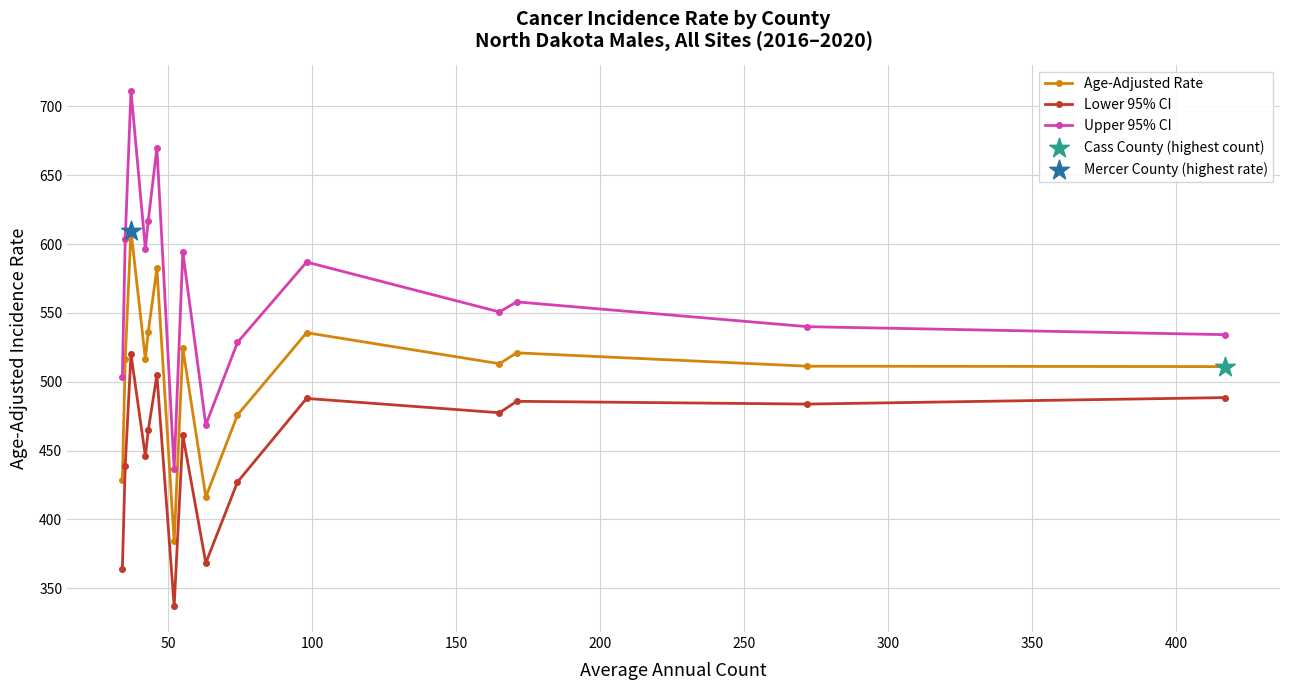

At how many categories does at least one series exceed 418?

15